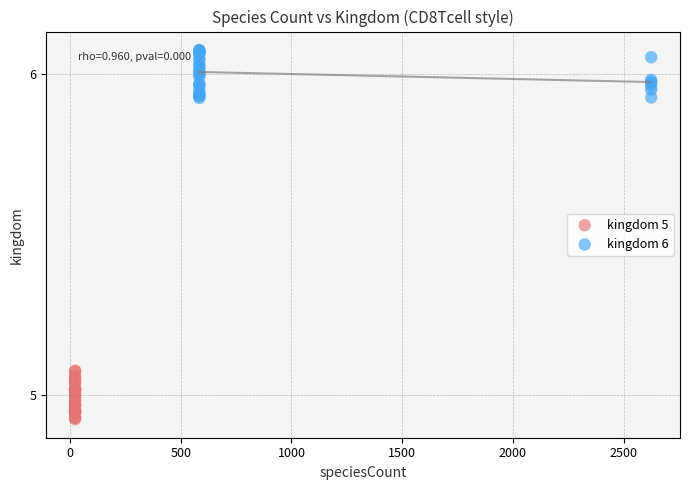

Which series reaches the maximum Y coordinate?

kingdom 6